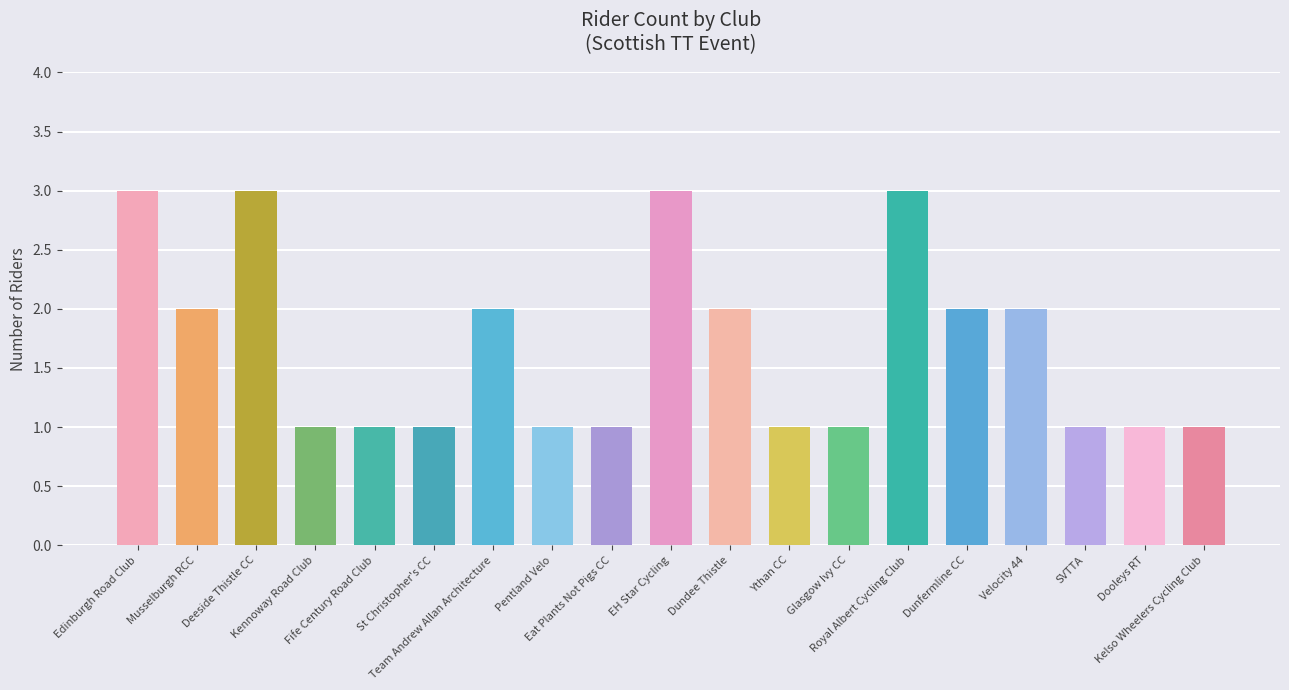

Count the number of data series in this chart.

1